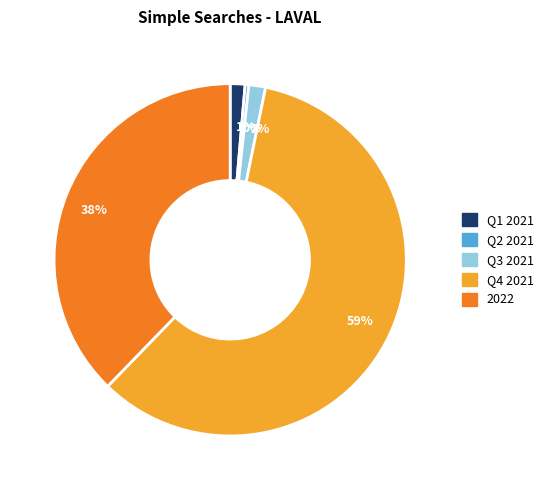

Does any single category account for the majority?

Yes